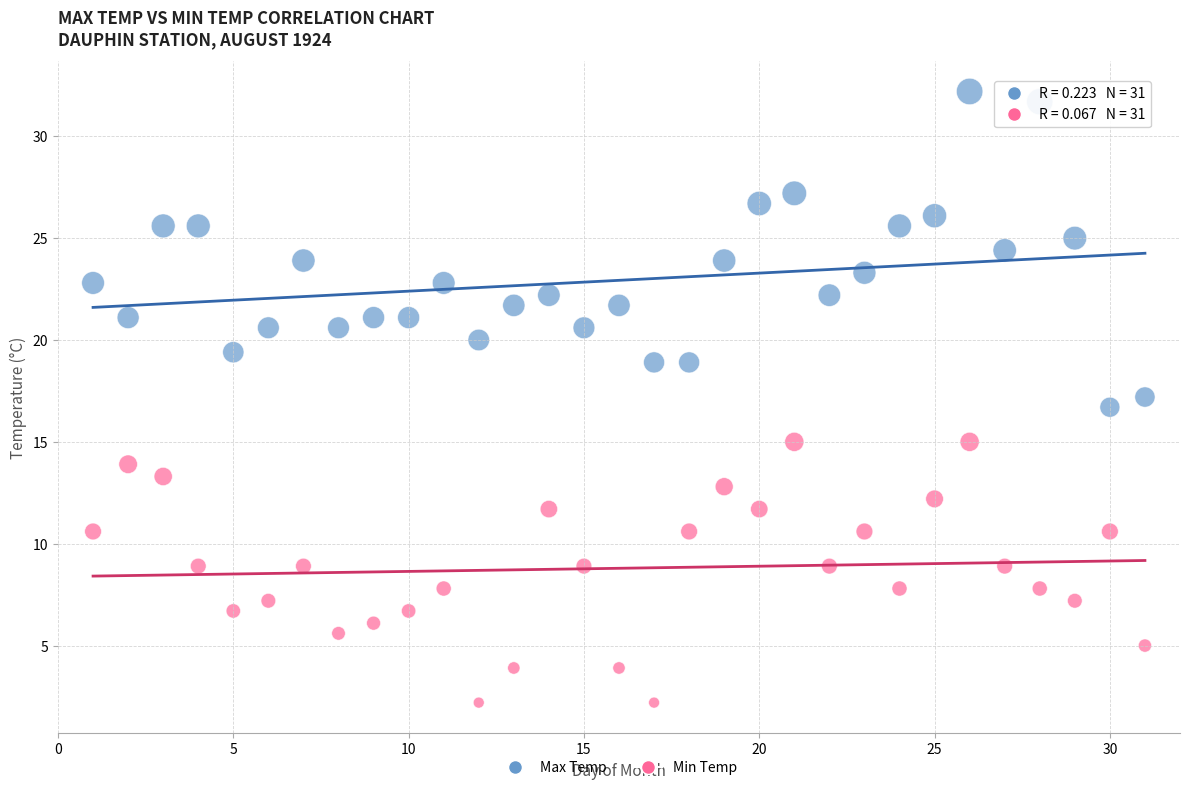

Across all data points, what is the range of X values (max minus min)?

30.0